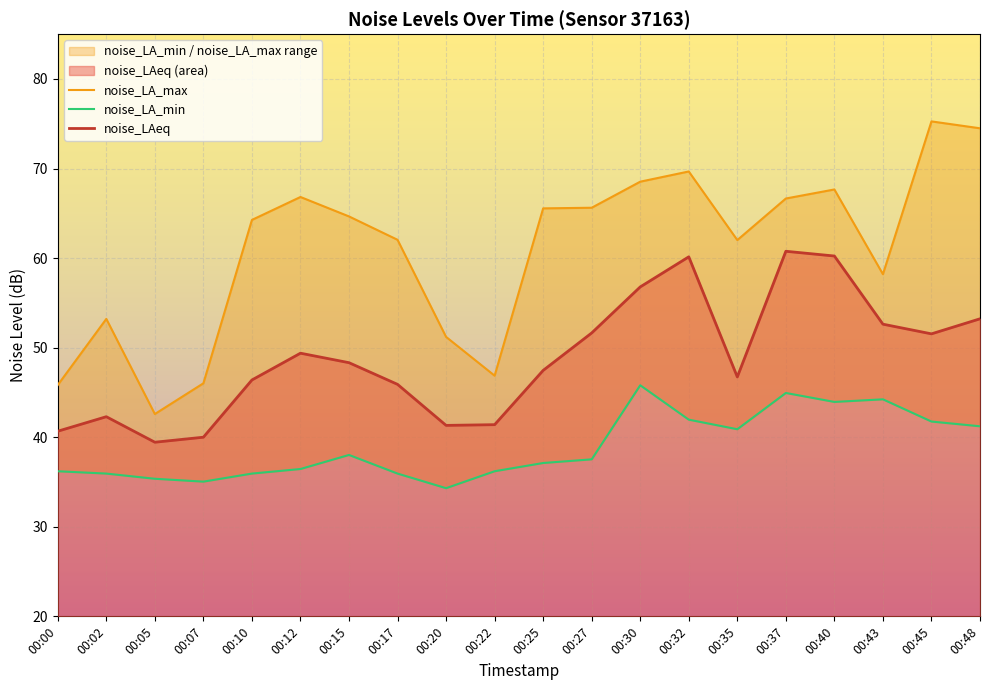

Between 00:20 and 00:43, which series saw the biggest shift?

noise_LAeq